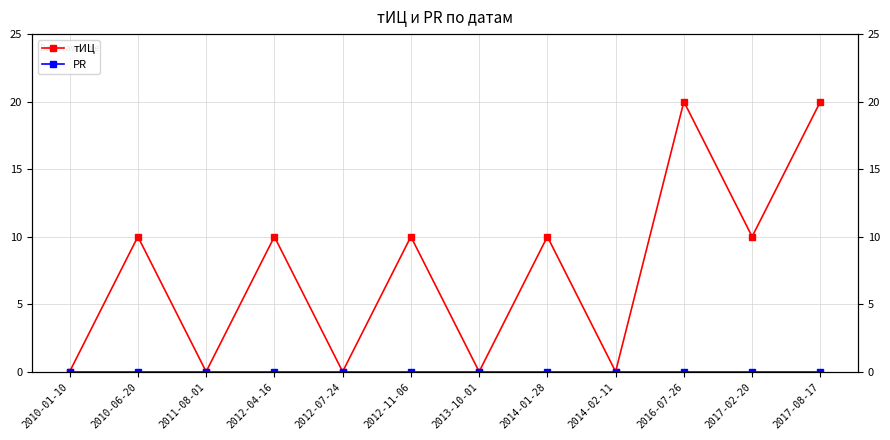

How many lines are shown in the chart?

2